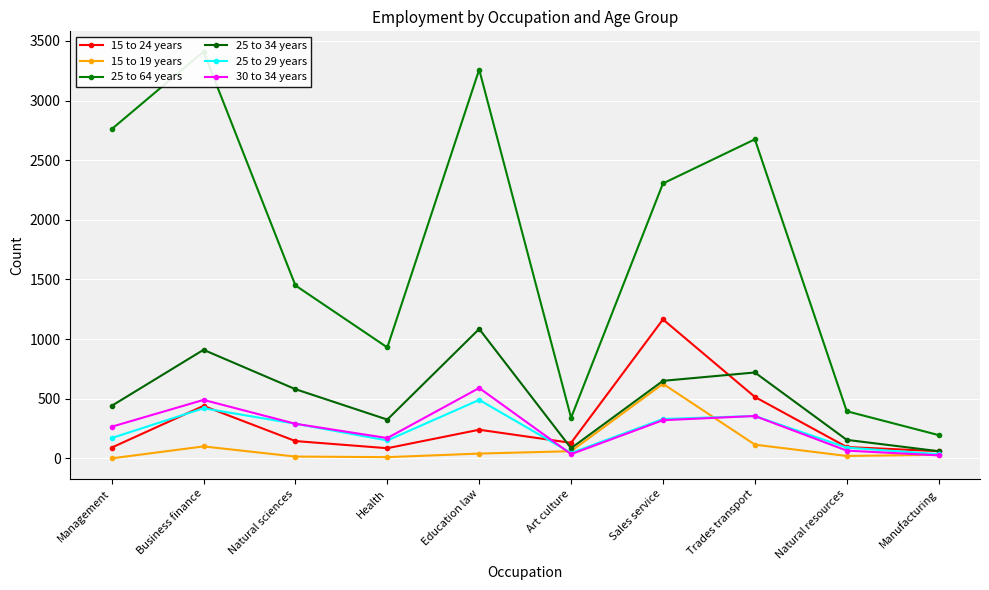

True or false: 25 to 64 years and 25 to 29 years cross at least once.

False